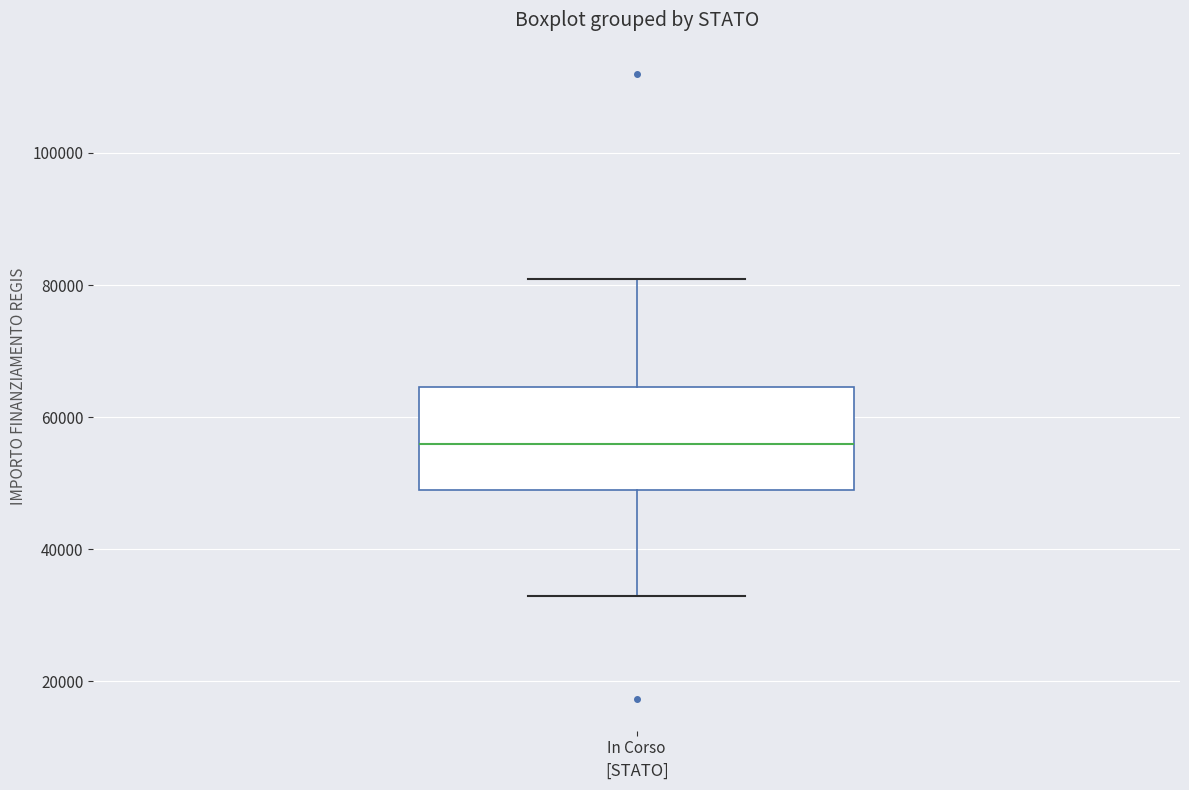

Where does the upper whisker of the box for In Corso end on the y-axis? The values are not printed on the chart, so give them approximately, as read against the axis.

80000